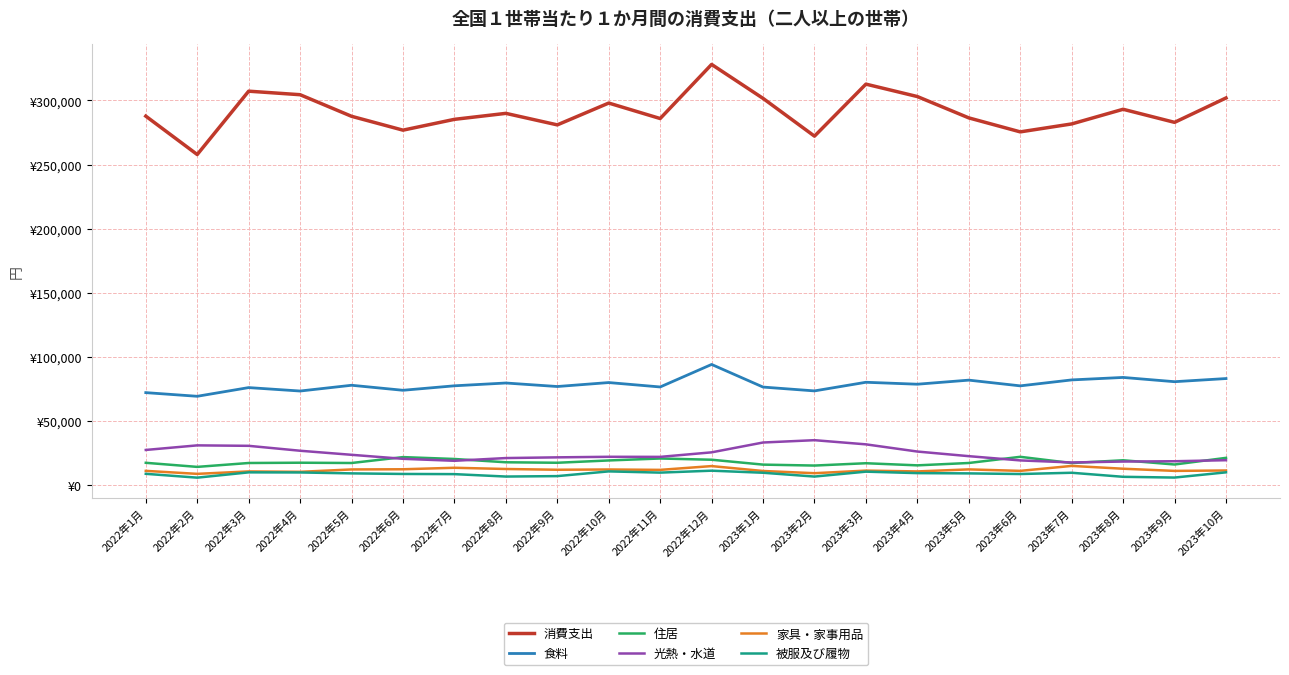

Is the value of 住居 at 2023年6月 greater than the value of 消費支出 at 2023年10月?

No